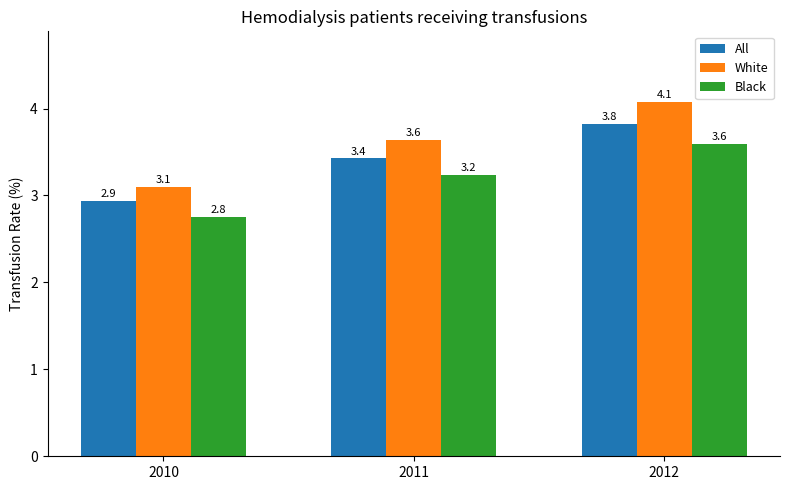

Rank the series at 2011 from highest to lowest value.

White, All, Black